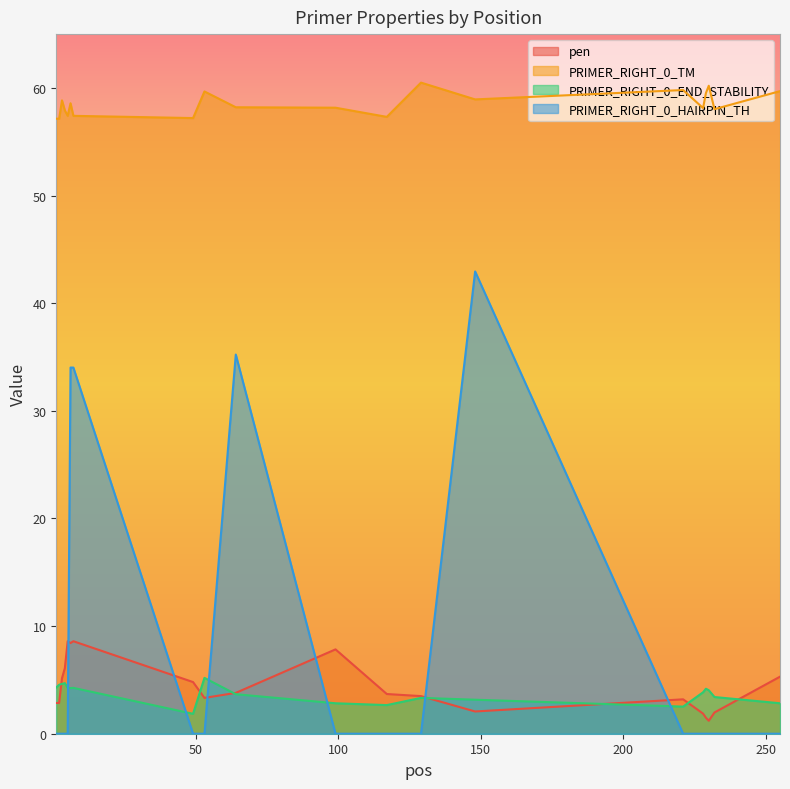

Reading left to right, transcribe all the data shown in this chart.

pen: 1=2.9	2=2.9	3=5.2	4=6.1	5=8.6	6=8.4	7=8.6	49=4.8	53=3.3	64=3.8	99=7.8	117=3.7	129=3.5	148=2.1	221=3.2	228=1.9	229=1.5	230=1.2	232=2.0	255=5.3
PRIMER_RIGHT_0_TM: 1=57.1	2=57.1	3=58.8	4=57.9	5=57.4	6=58.6	7=57.4	49=57.2	53=59.7	64=58.2	99=58.2	117=57.3	129=60.5	148=58.9	221=59.8	228=58.1	229=59.5	230=60.2	232=58.0	255=59.7
PRIMER_RIGHT_0_END_STABILITY: 1=4.3	2=4.5	3=4.6	4=4.7	5=4.3	6=4.2	7=4.3	49=1.9	53=5.2	64=3.7	99=2.8	117=2.7	129=3.3	148=3.2	221=2.5	228=3.9	229=4.2	230=4.0	232=3.4	255=2.8
PRIMER_RIGHT_0_HAIRPIN_TH: 1=0.0	2=0.0	3=0.0	4=0.0	5=0.0	6=34.0	7=34.0	49=0.0	53=0.0	64=35.2	99=0.0	117=0.0	129=0.0	148=43.0	221=0.0	228=0.0	229=0.0	230=0.0	232=0.0	255=0.0